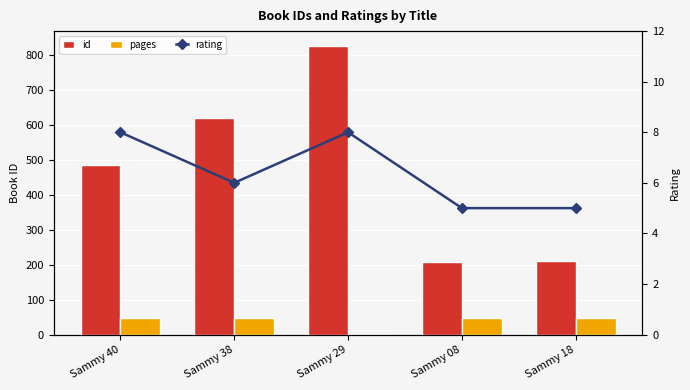

What is the value of the pages bar at the 4th from the left?

46